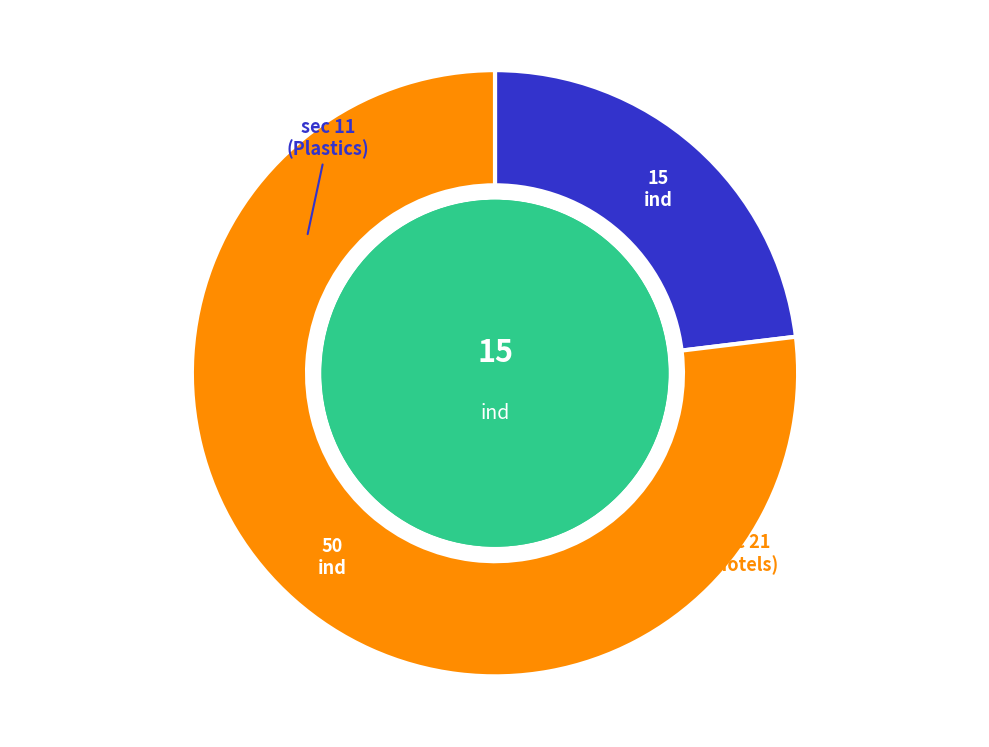

Does any single category account for the majority?

Yes